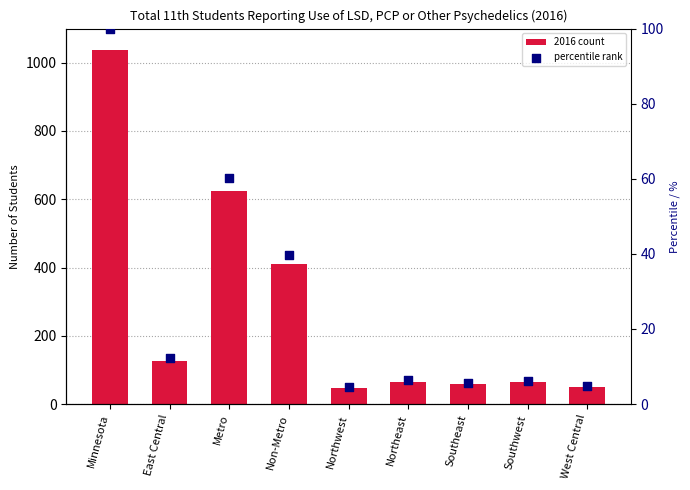

At which category is the sum across all series the highest?

Minnesota